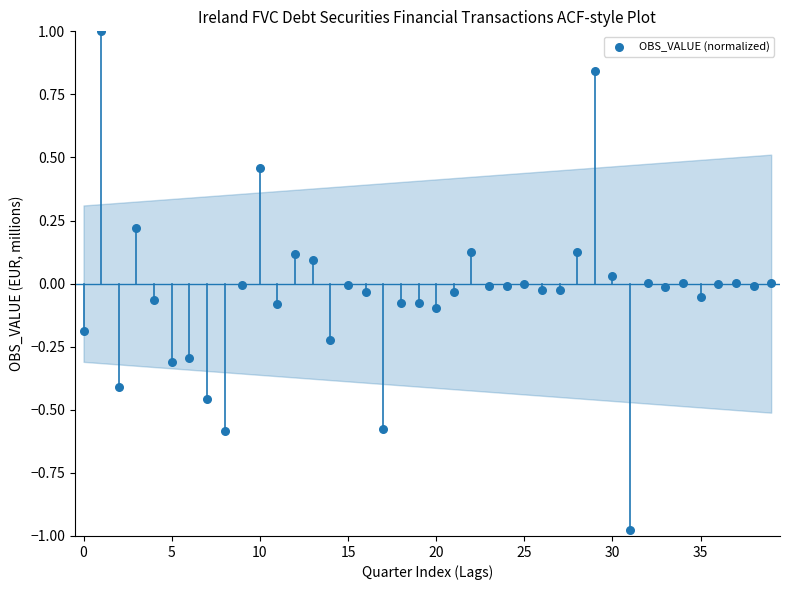

What is the range of Y values (max minus min)?

2.0